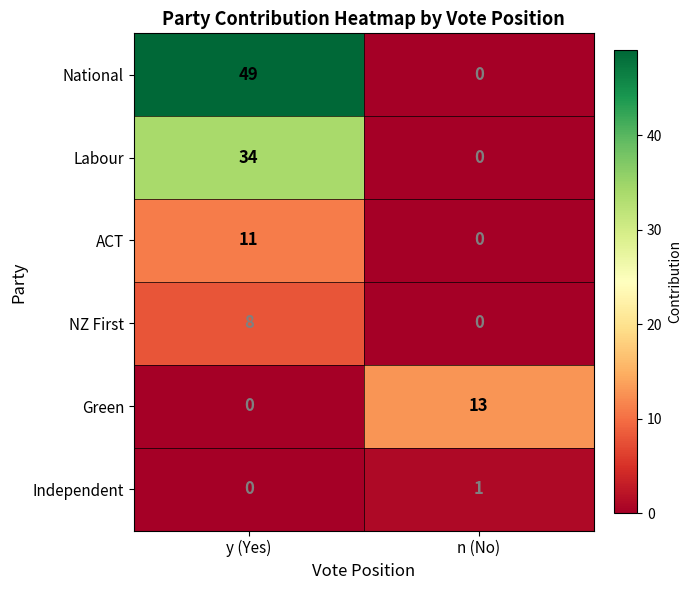

What is the total value across all series at n (No)?

14